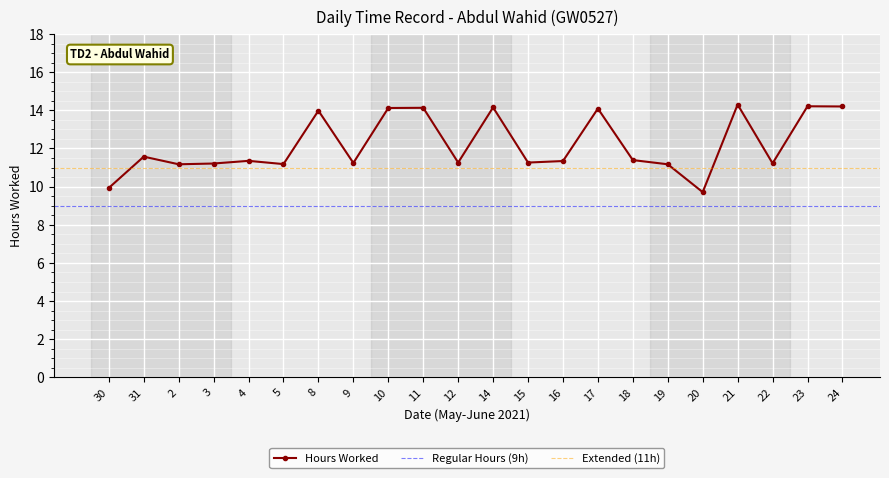

Rank the categories by value from highest to lowest.

21, 23, 24, 14, 11, 10, 17, 8, 31, 18, 4, 16, 12, 15, 9, 22, 3, 5, 2, 19, 30, 20